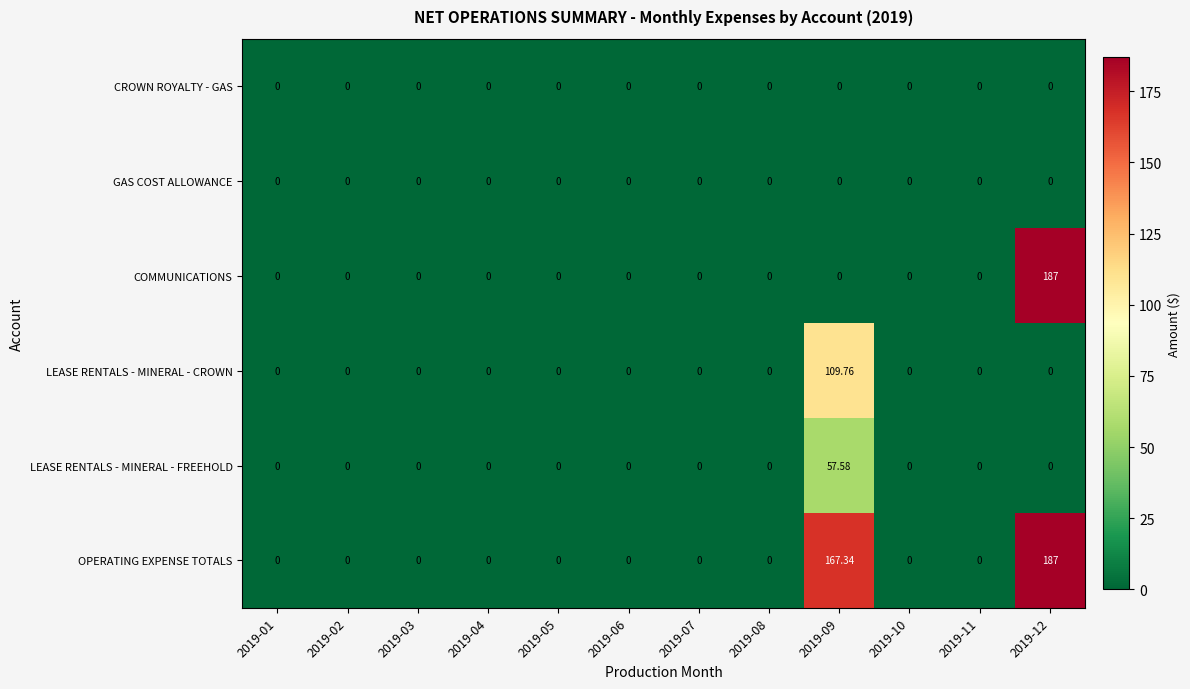

Which series has the largest total across all categories?

OPERATING EXPENSE TOTALS